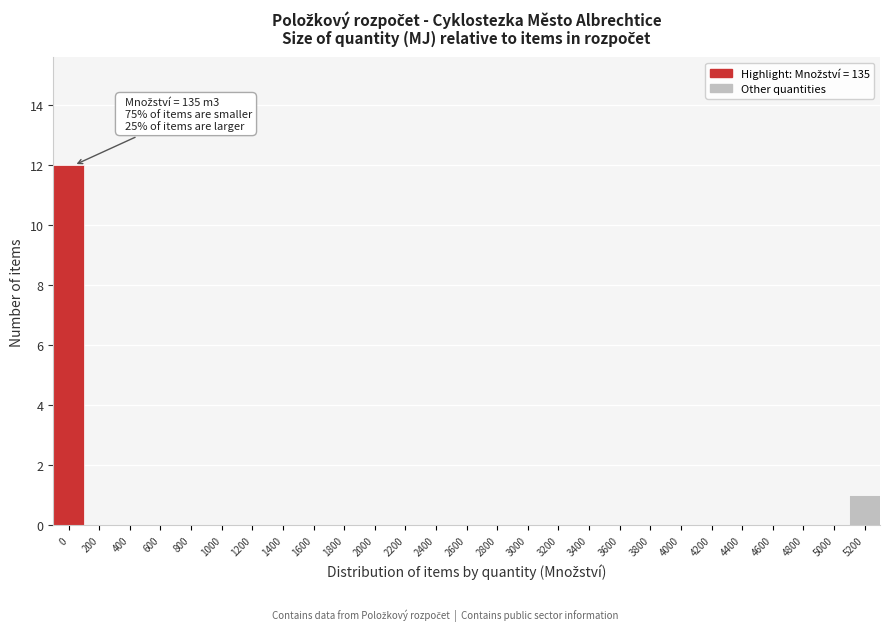

Reading left to right, extract all data points from this chart.

0=12	200=0	400=0	600=0	800=0	1000=0	1200=0	1400=0	1600=0	1800=0	2000=0	2200=0	2400=0	2600=0	2800=0	3000=0	3200=0	3400=0	3600=0	3800=0	4000=0	4200=0	4400=0	4600=0	4800=0	5000=0	5200=1